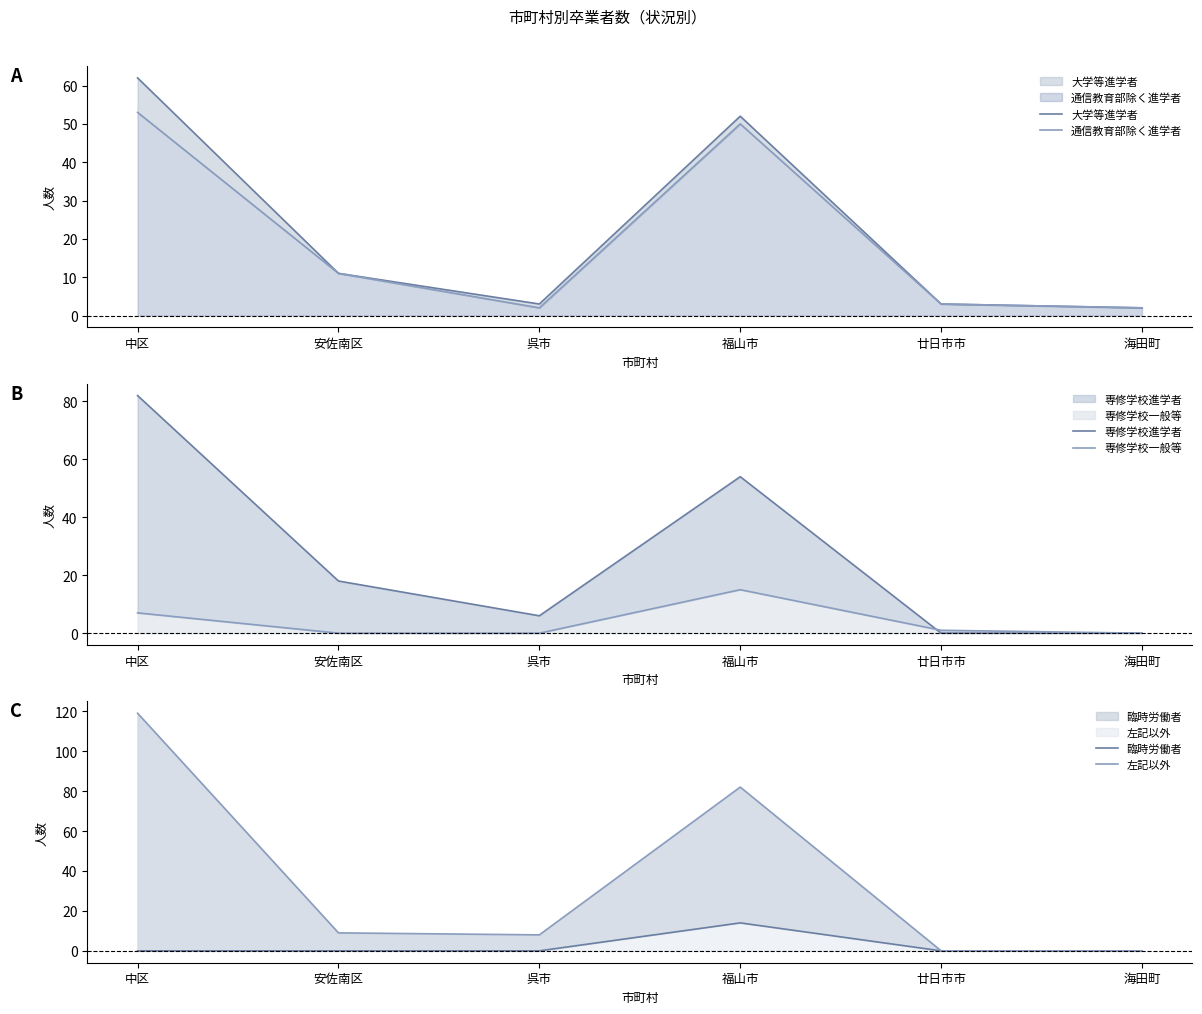

What is the total value across all series at 中区?

323